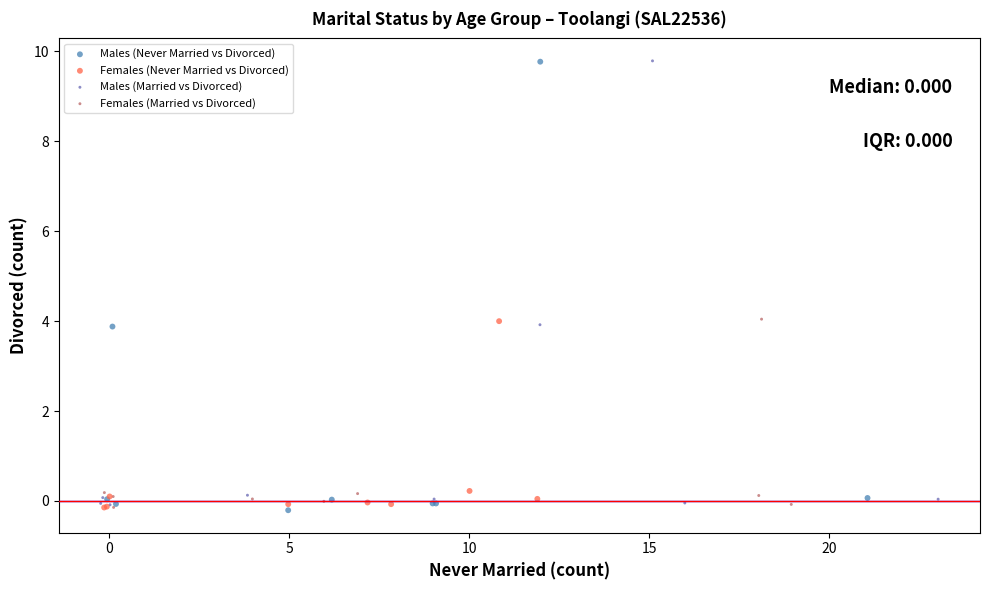

What are all the series names shown in the legend?

Males (Never Married vs Divorced), Females (Never Married vs Divorced), Males (Married vs Divorced), Females (Married vs Divorced)